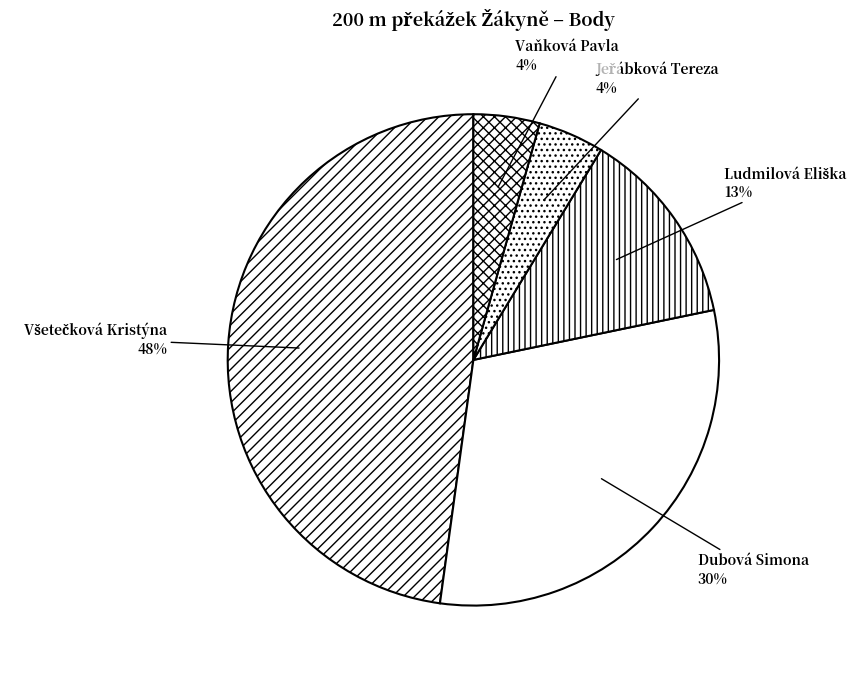

To the nearest percent, what portion does Vaňková Pavla represent?

4%